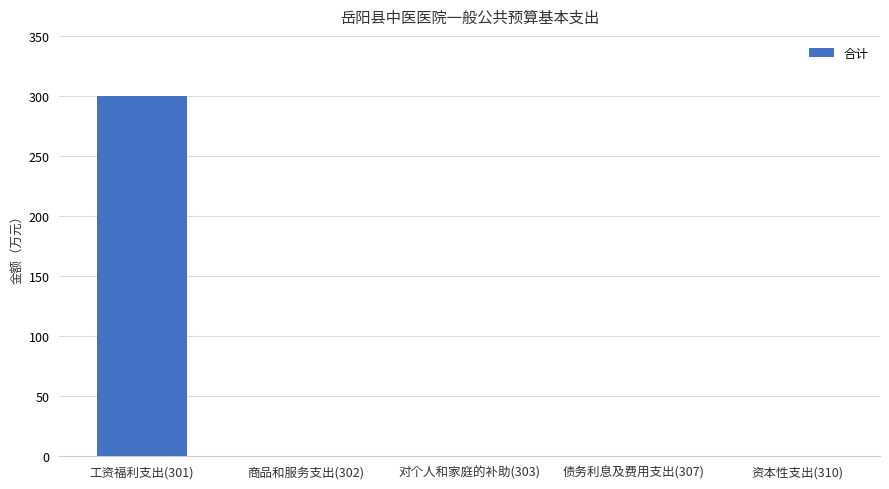

The value at 工资福利支出(301) is 414. True or false?

False